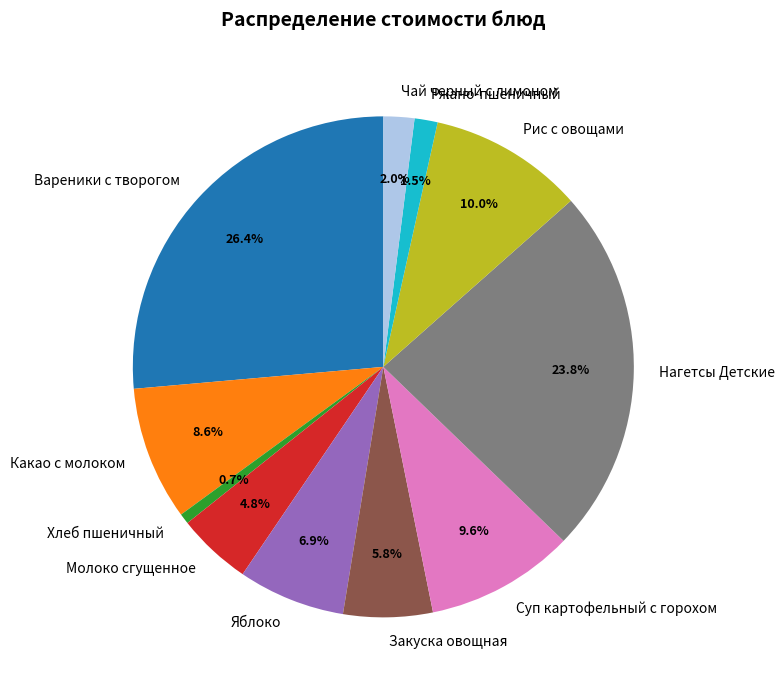

What portion of the pie excludes Чай черный с лимоном?

98.0%